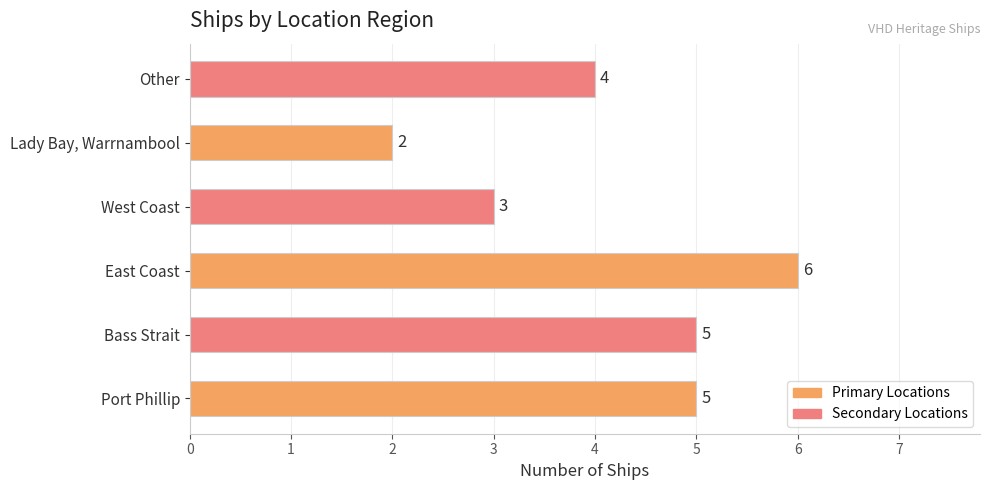

Reading top to bottom, what are all the values shown in this chart?

Other=4	Lady Bay, Warrnambool=2	West Coast=3	East Coast=6	Bass Strait=5	Port Phillip=5